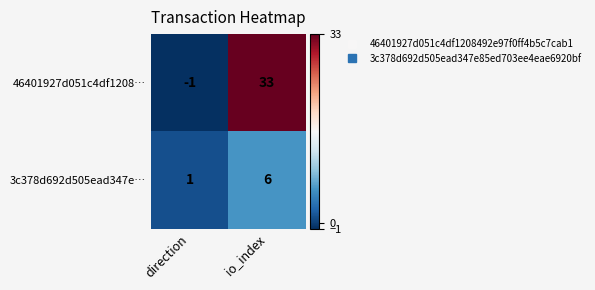

Which category has the lowest value in the 3c378d692d505ead347e… series?

direction